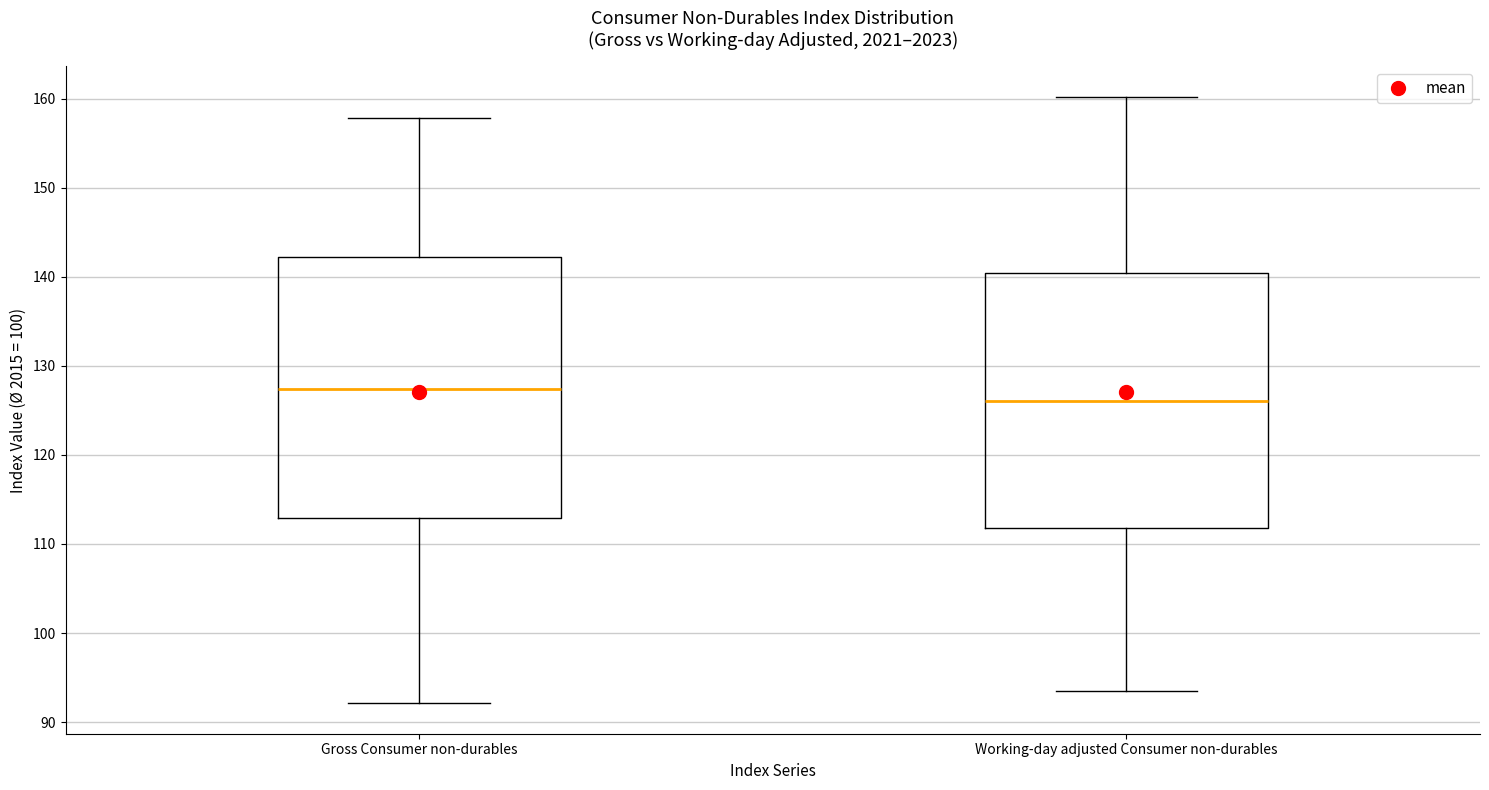

Where does the median line of the box for Gross Consumer non-durables sit on the y-axis? The values are not printed on the chart, so give them approximately, as read against the axis.

127